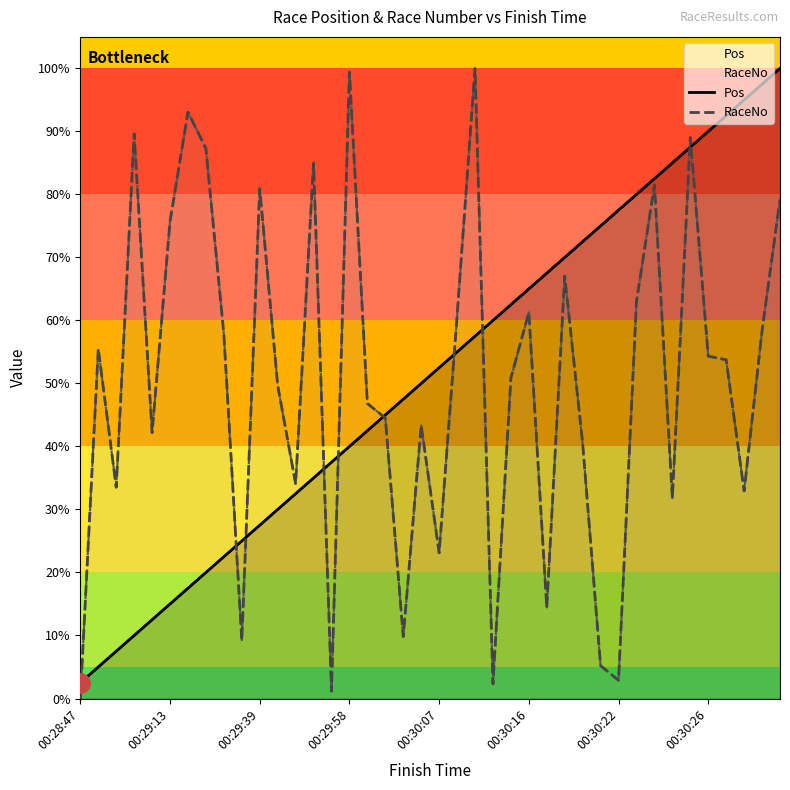

What is the approximate value of RaceNo at 36?

53.8